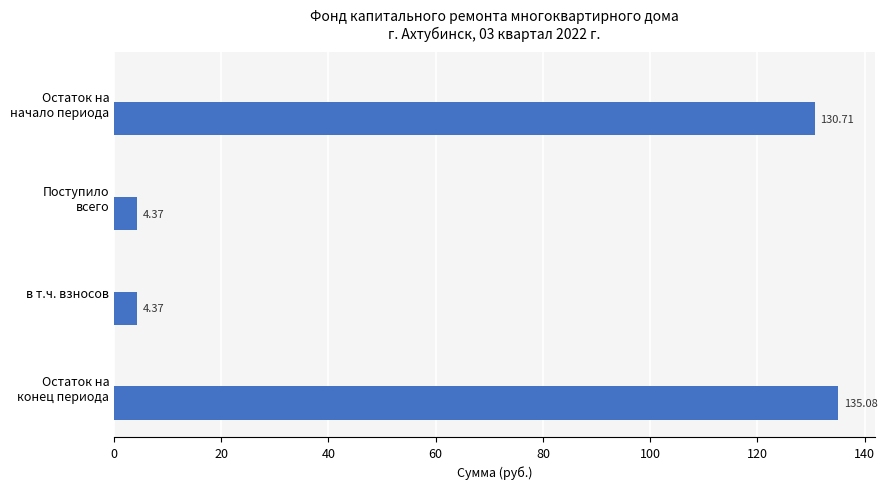

Are the bars horizontal?

Yes